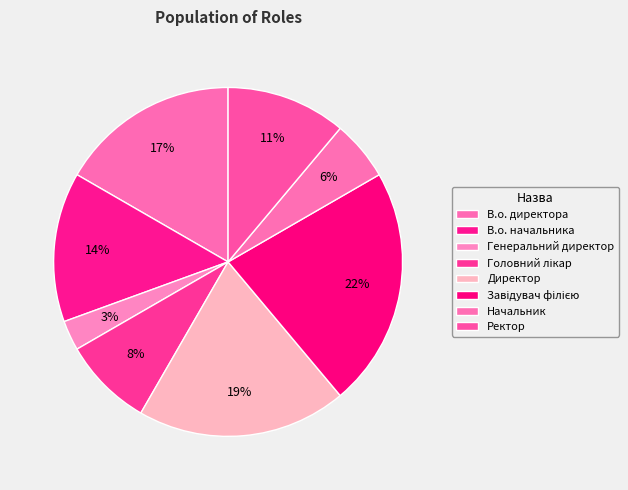

Rank the categories by value from highest to lowest.

Завідувач філією, Директор, В.о. директора, В.о. начальника, Ректор, Головний лікар, Начальник, Генеральний директор